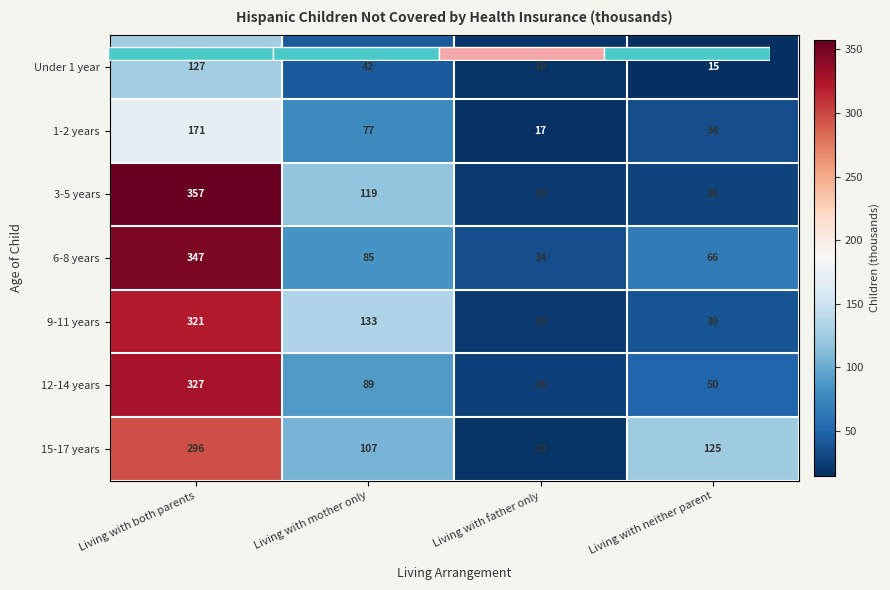

What is the highest value of the Under 1 year series?

127